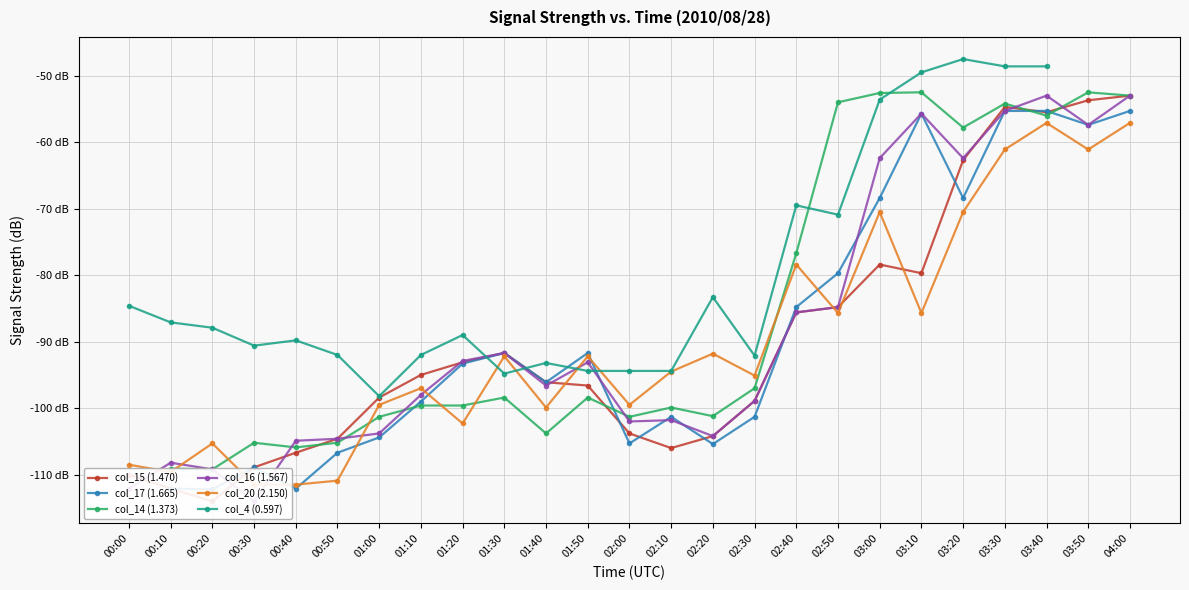

What is the sum of the col_20 (2.150) values at 00:30 and 02:10?

-206.0